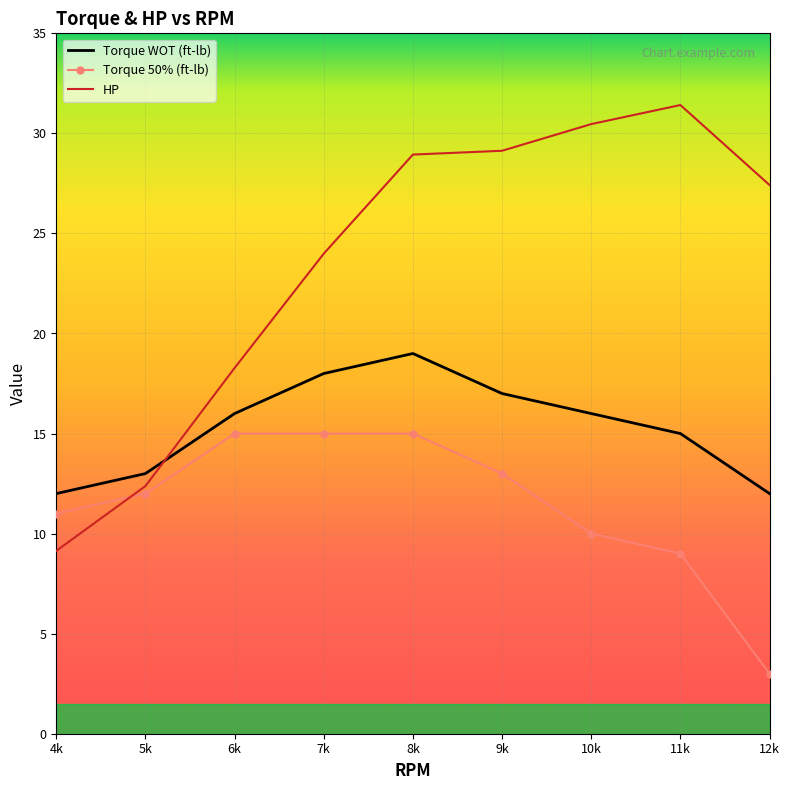

Is it true that HP equals 12.4 at 5k?

True